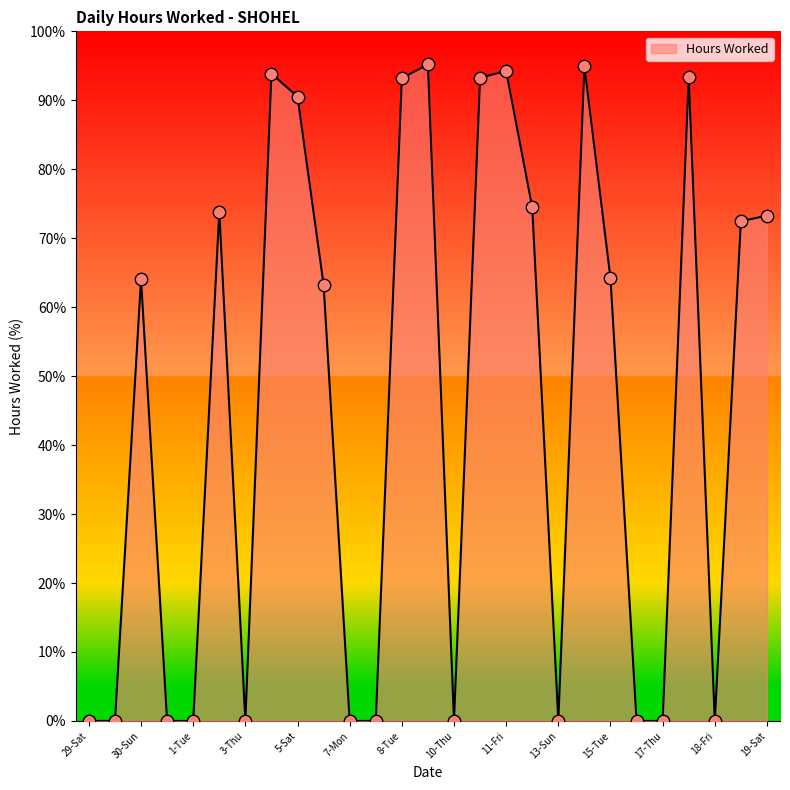

What is the maximum value shown in the chart?

95.2